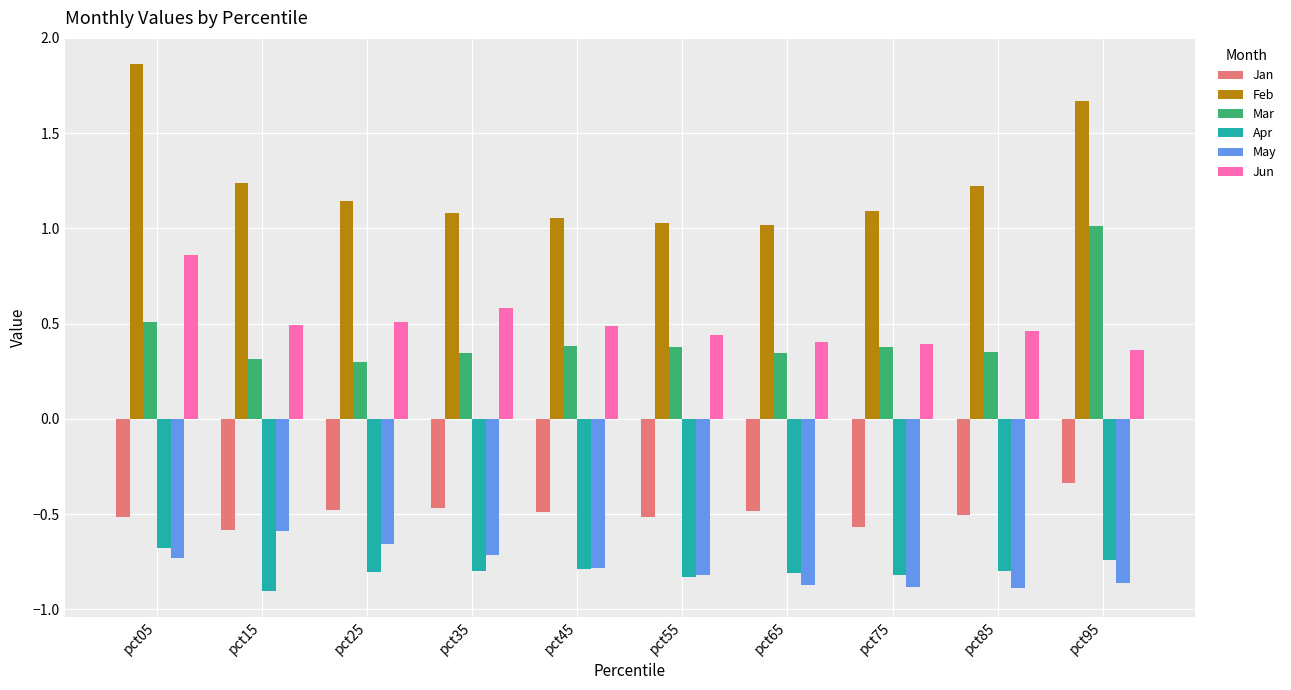

Is it true that Feb equals 1.2 at pct15?

True